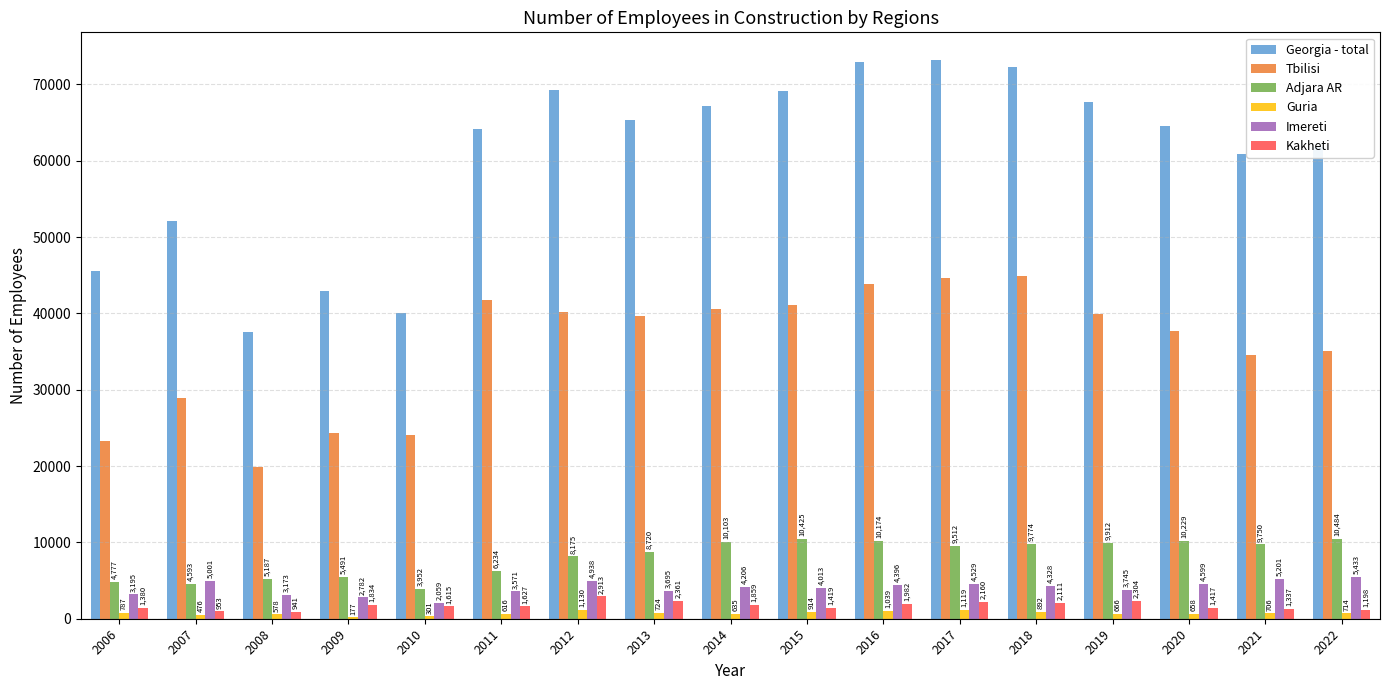

Between 2013 and 2014, which series saw the biggest shift?

Georgia - total